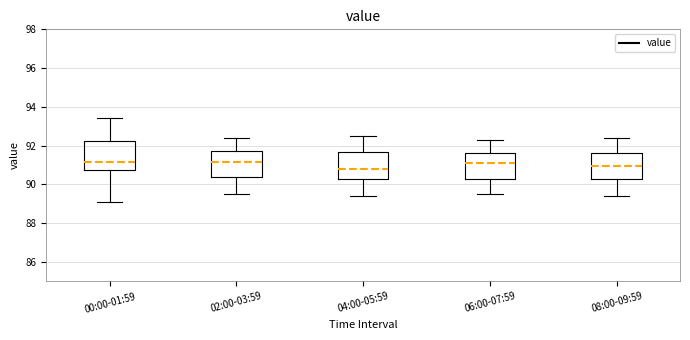

Reading left to right, transcribe this box plot: for each box, give where its median line is, the range the box spans, and where its two whiskers end, as read against the y-axis. The values are not printed on the chart, so give them approximately, as read against the axis.

00:00-01:59: median 91.2, box 90.8 to 92.2, whiskers 89.2 to 93.4
02:00-03:59: median 91.2, box 90.4 to 91.8, whiskers 89.6 to 92.4
04:00-05:59: median 90.8, box 90.2 to 91.8, whiskers 89.4 to 92.6
06:00-07:59: median 91.2, box 90.4 to 91.6, whiskers 89.6 to 92.4
08:00-09:59: median 91.0, box 90.2 to 91.6, whiskers 89.4 to 92.4